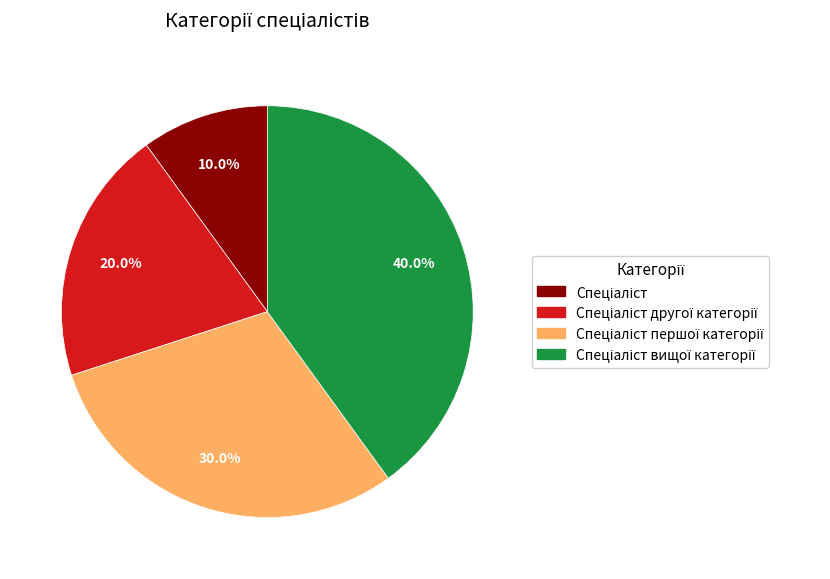

Does any single category account for the majority?

No